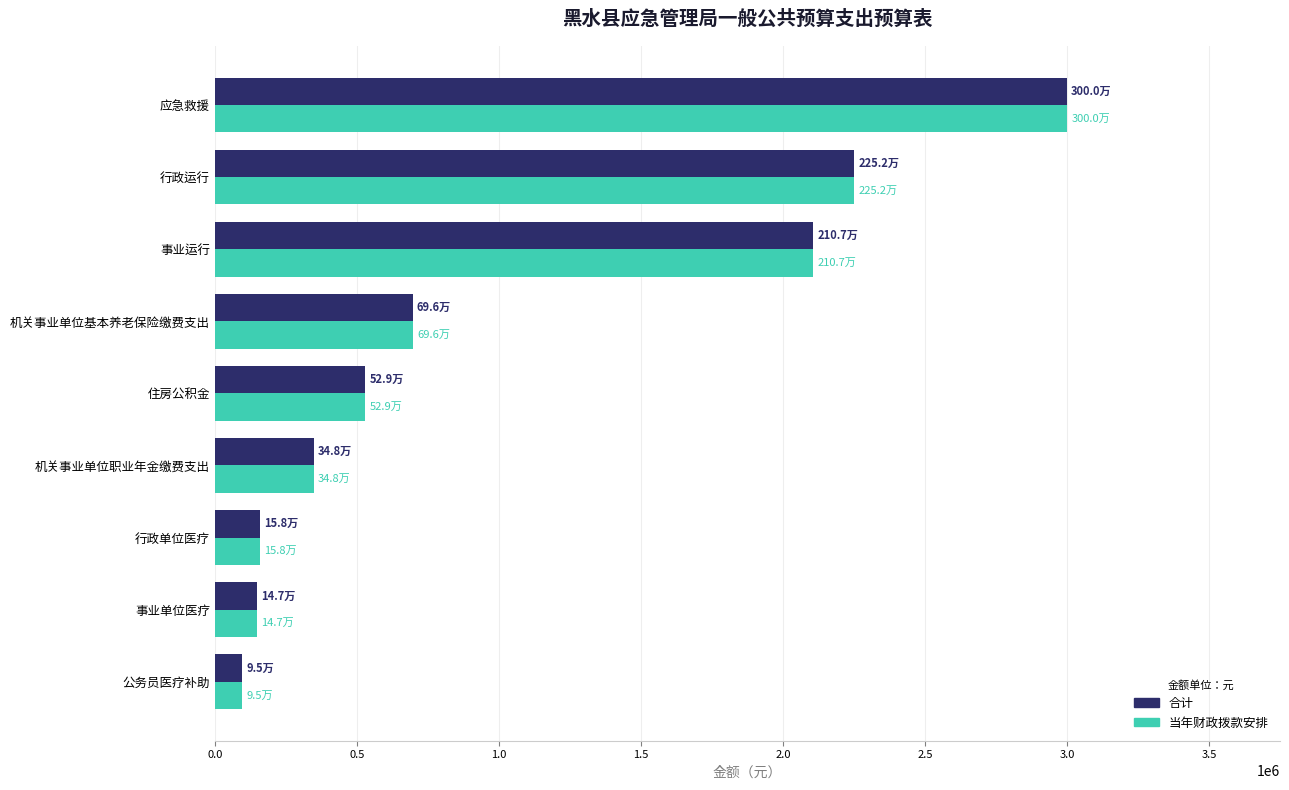

What is the average value of the 合计 series?

1036840.8